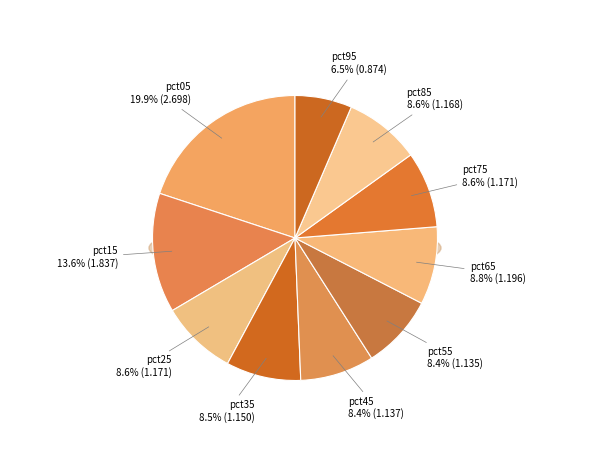

How many slices are in this pie chart?

10